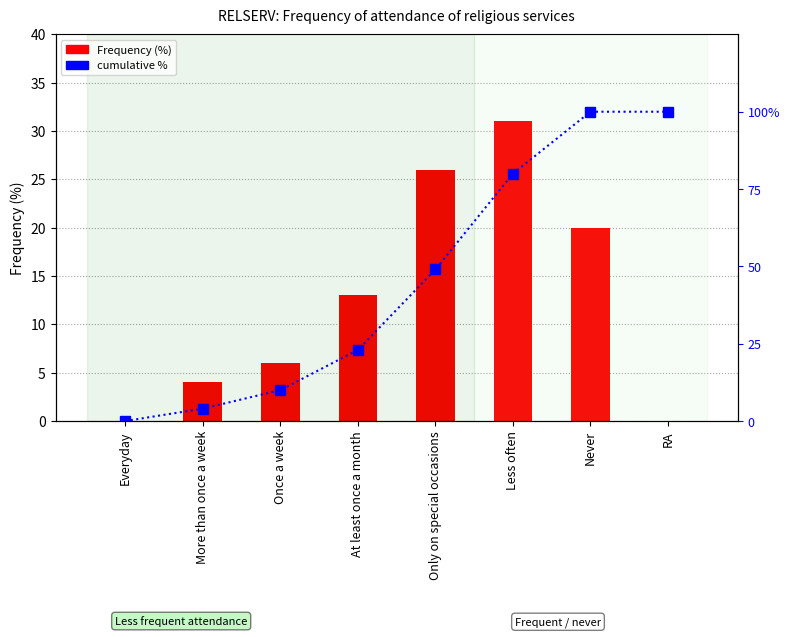

What is the spread (max minus min) of values at RA?

100